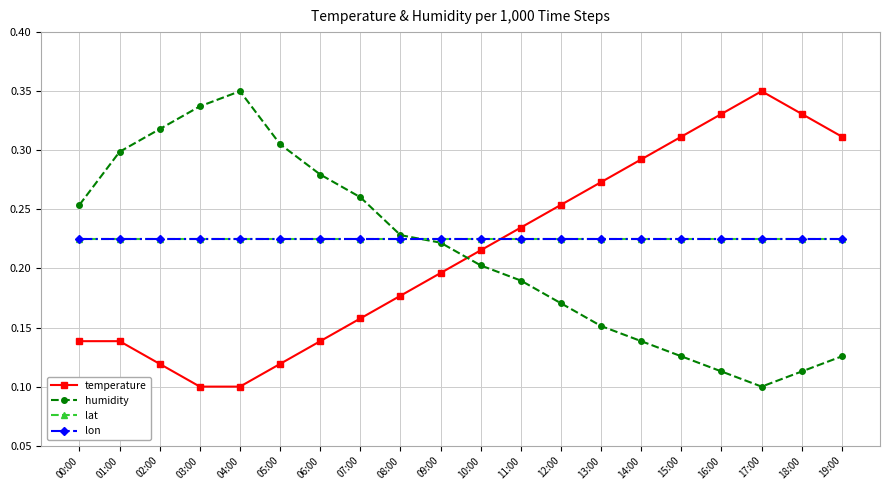

Reading left to right, what are all the values shown in this chart?

temperature: 00:00=0.1	01:00=0.1	02:00=0.1	03:00=0.1	04:00=0.1	05:00=0.1	06:00=0.1	07:00=0.2	08:00=0.2	09:00=0.2	10:00=0.2	11:00=0.2	12:00=0.3	13:00=0.3	14:00=0.3	15:00=0.3	16:00=0.3	17:00=0.3	18:00=0.3	19:00=0.3
humidity: 00:00=0.3	01:00=0.3	02:00=0.3	03:00=0.3	04:00=0.3	05:00=0.3	06:00=0.3	07:00=0.3	08:00=0.2	09:00=0.2	10:00=0.2	11:00=0.2	12:00=0.2	13:00=0.2	14:00=0.1	15:00=0.1	16:00=0.1	17:00=0.1	18:00=0.1	19:00=0.1
lat: 00:00=0.2	01:00=0.2	02:00=0.2	03:00=0.2	04:00=0.2	05:00=0.2	06:00=0.2	07:00=0.2	08:00=0.2	09:00=0.2	10:00=0.2	11:00=0.2	12:00=0.2	13:00=0.2	14:00=0.2	15:00=0.2	16:00=0.2	17:00=0.2	18:00=0.2	19:00=0.2
lon: 00:00=0.2	01:00=0.2	02:00=0.2	03:00=0.2	04:00=0.2	05:00=0.2	06:00=0.2	07:00=0.2	08:00=0.2	09:00=0.2	10:00=0.2	11:00=0.2	12:00=0.2	13:00=0.2	14:00=0.2	15:00=0.2	16:00=0.2	17:00=0.2	18:00=0.2	19:00=0.2